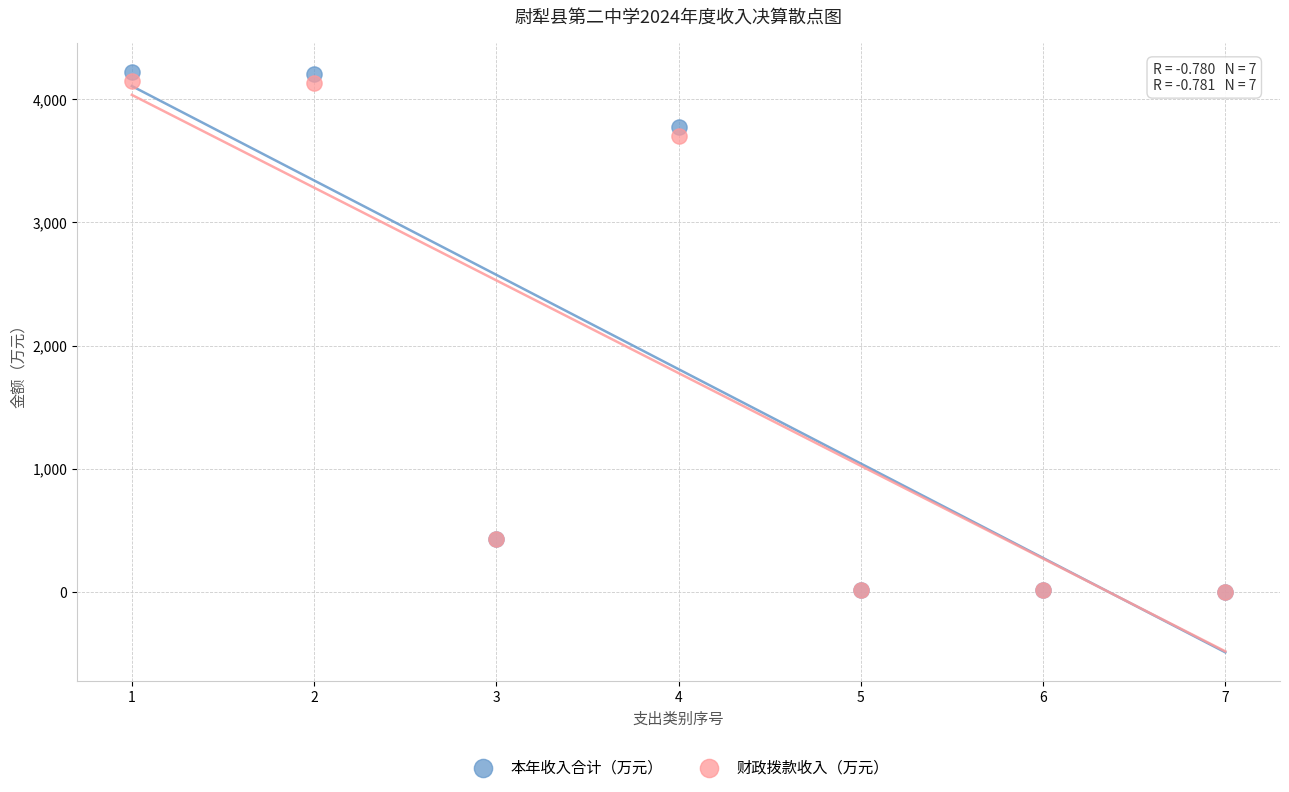

In the 本年收入合计（万元） series, what Y value is closest to 2109?

3773.7